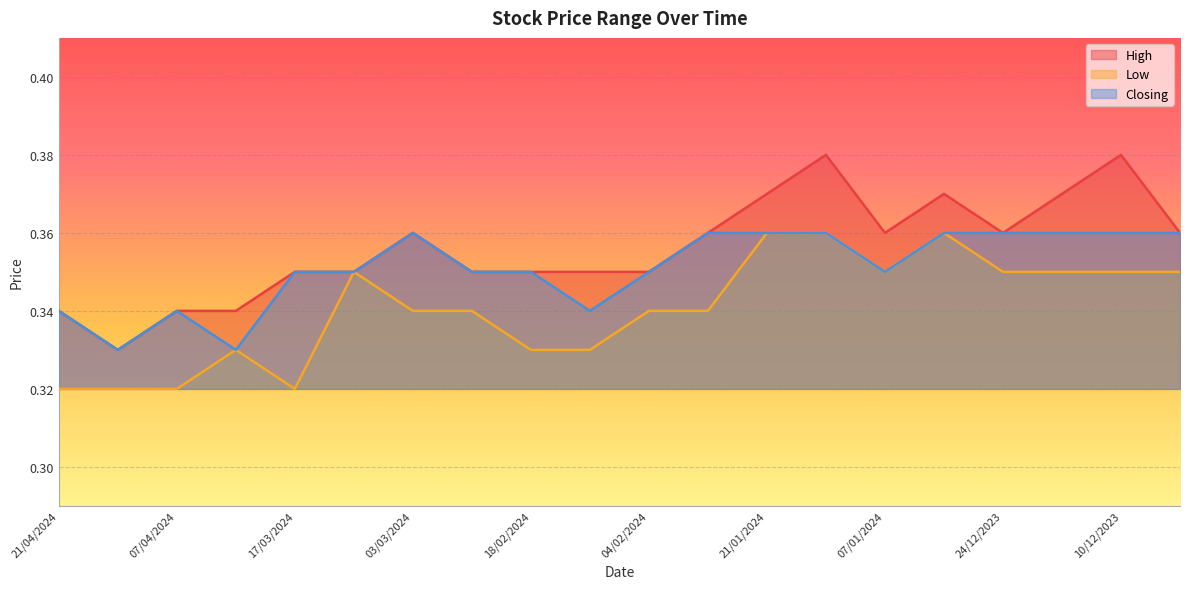

True or false: High and Low cross at least once.

False